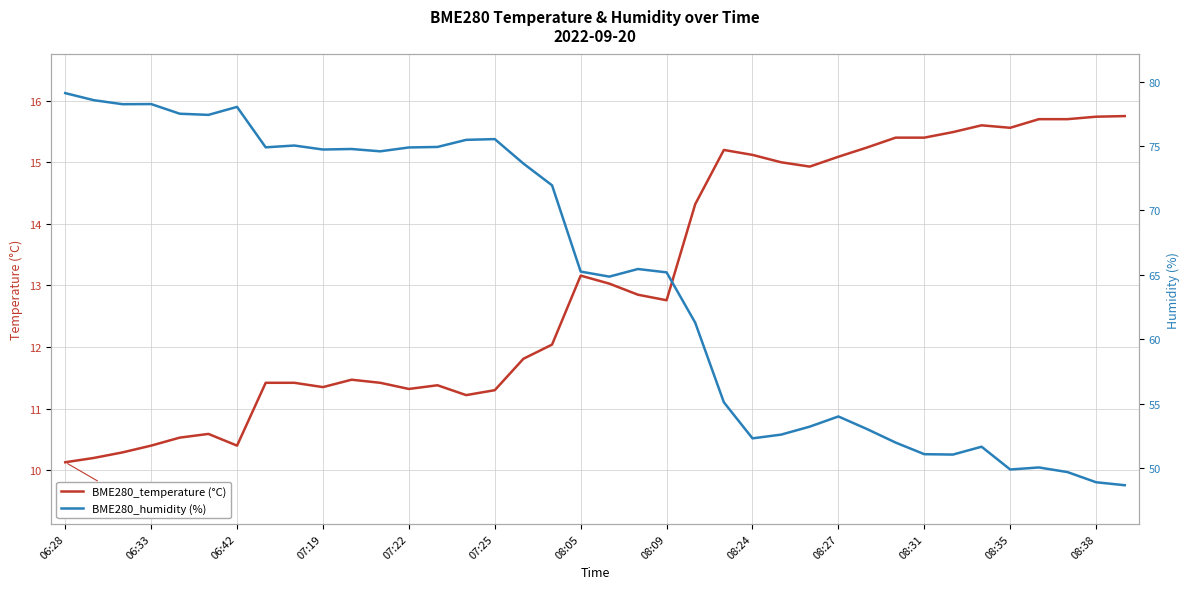

Which category has the lowest value in the BME280_temperature (°C) series?

06:28